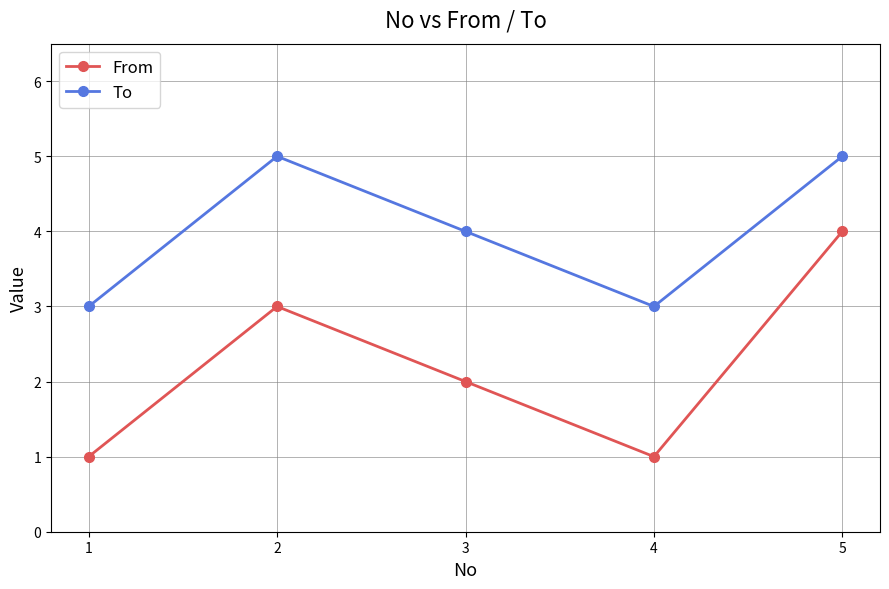

List the series in order of their peak value, lowest first.

From, To